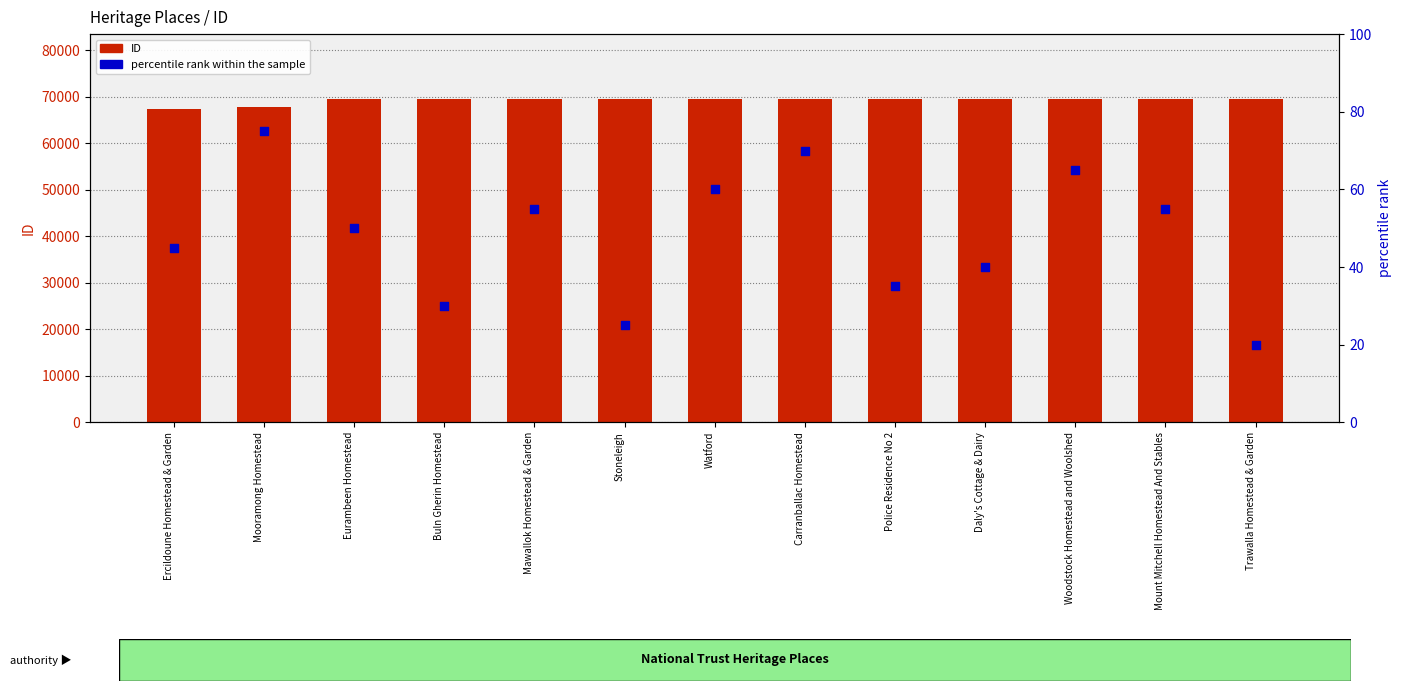

At how many categories does at least one series exceed 59526?

13